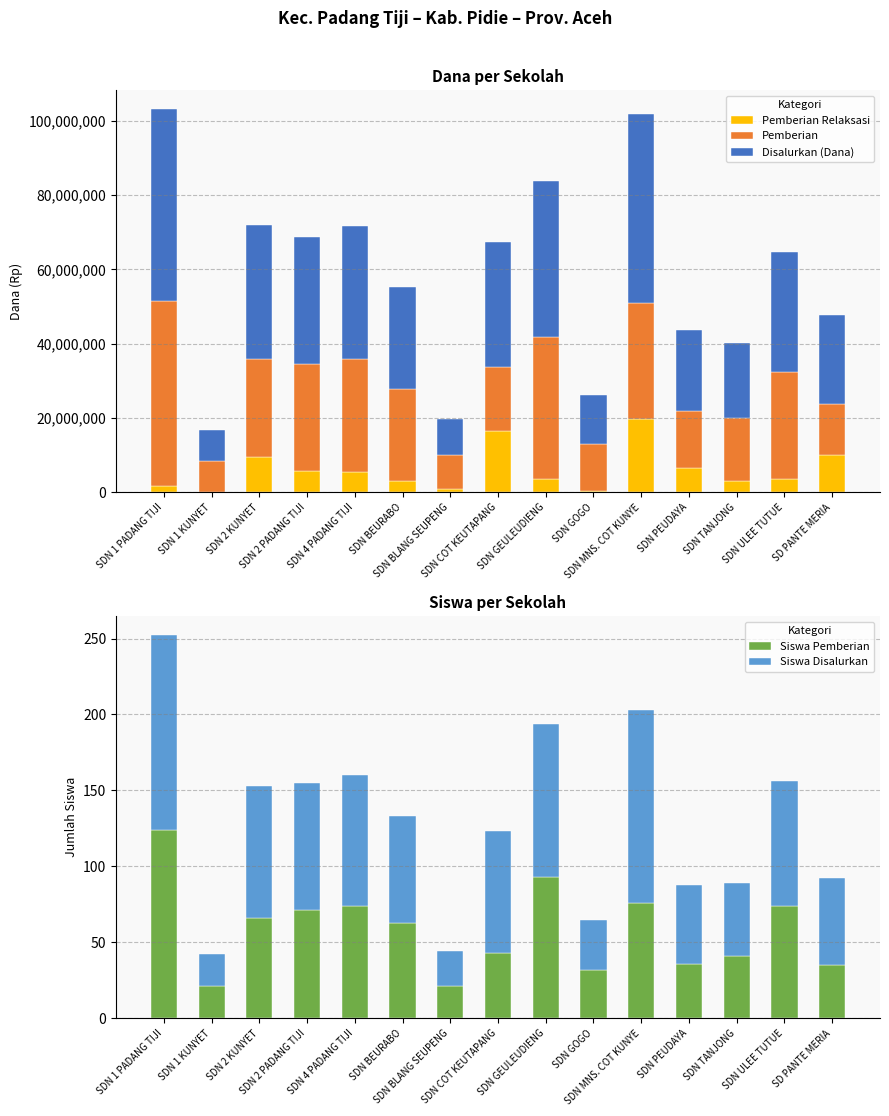

True or false: Siswa Disalurkan has a value of 70 at SDN BEURABO.

True